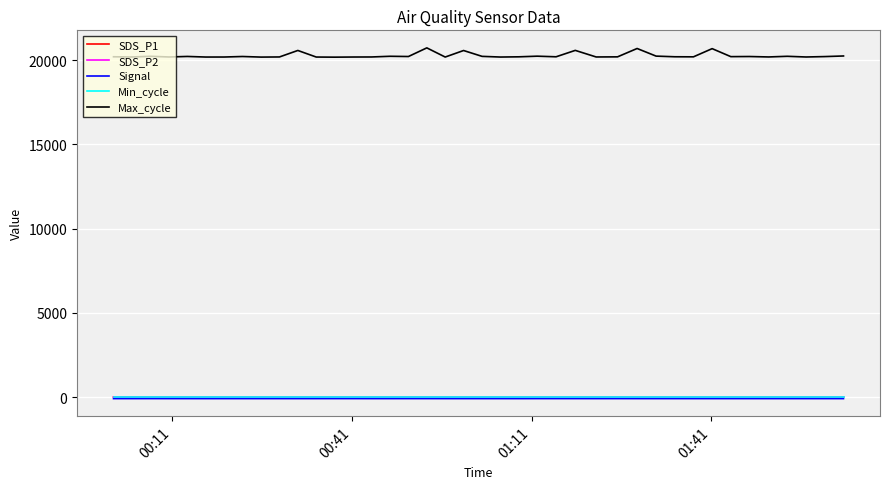

Is this an area chart (filled region under the line)?

No